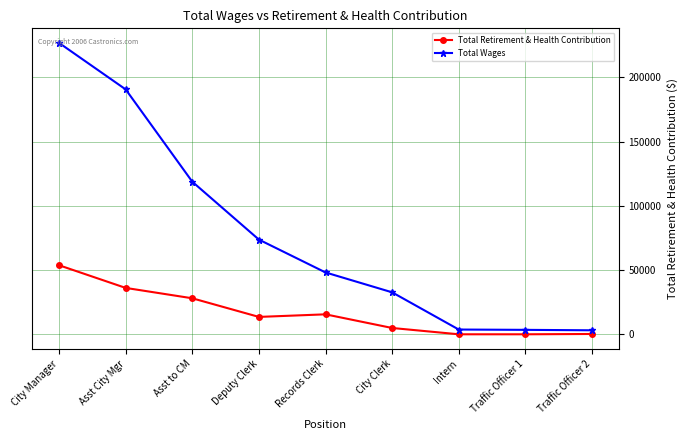

True or false: Total Retirement & Health Contribution and Total Wages cross at least once.

False